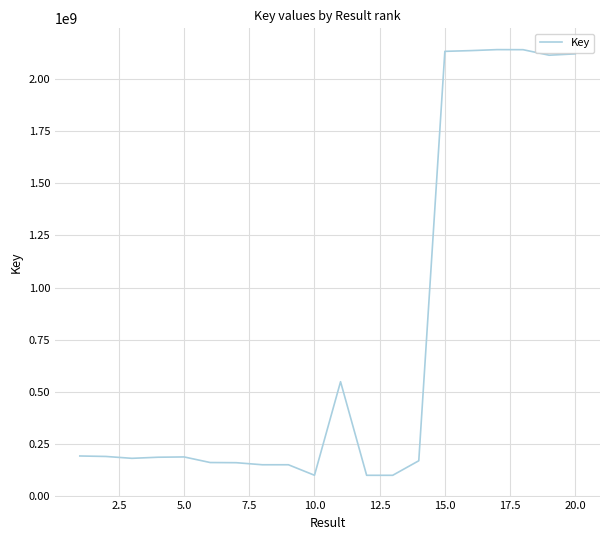

What is the greatest value displayed?

2140714070